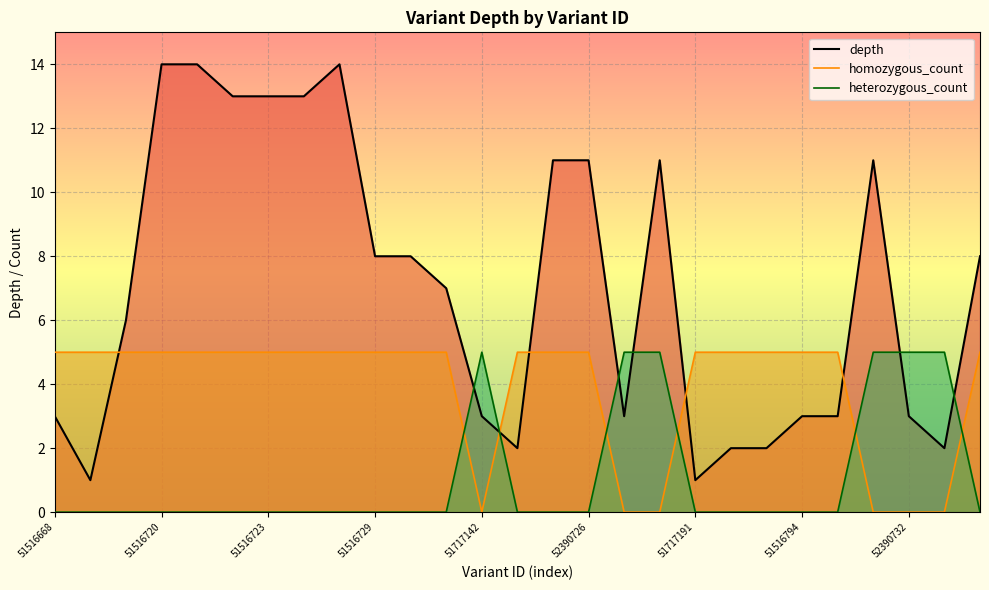

How many series are shown in this chart?

3